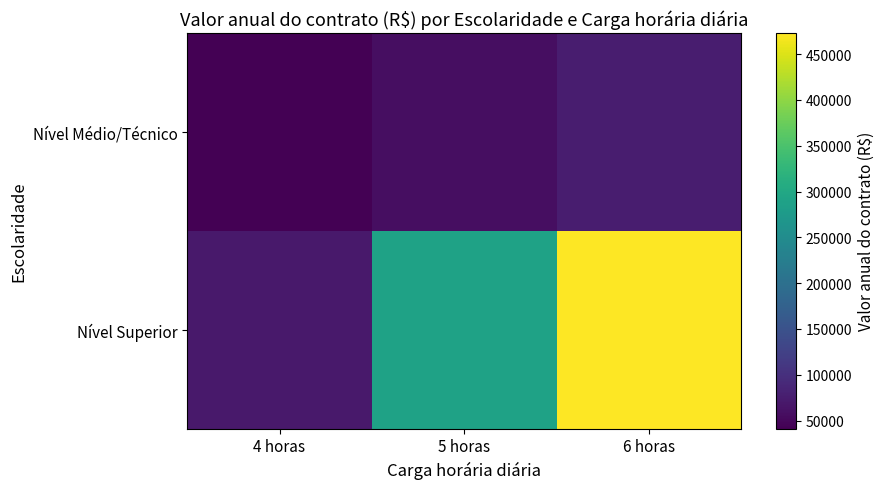

At which category does the chart reach its minimum across all series?

4 horas